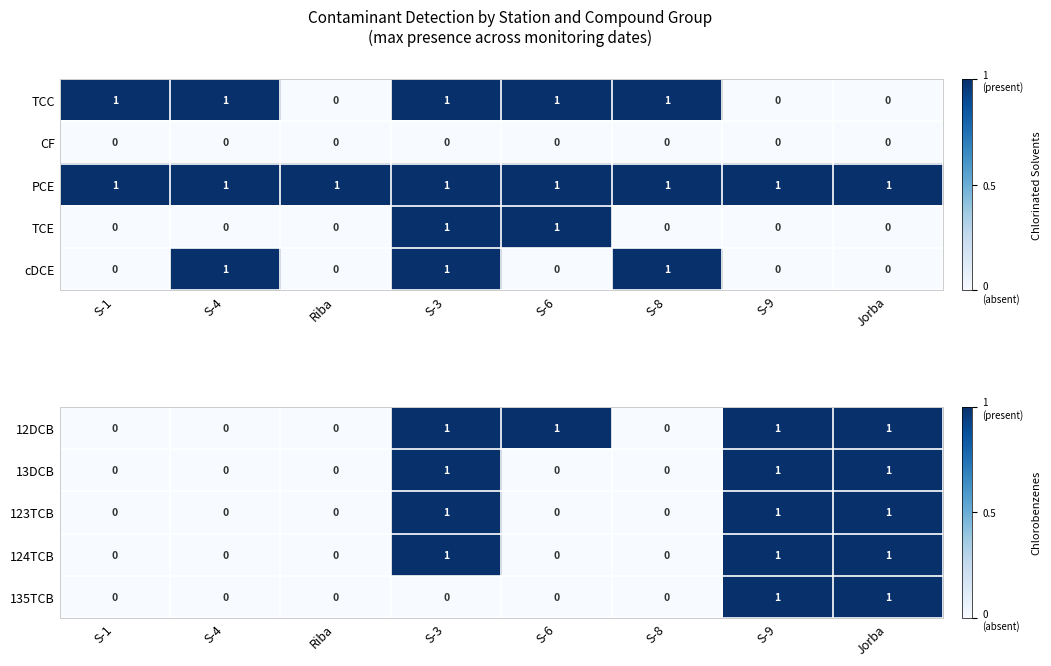

The 123TCB series shows 0 at Riba. True or false?

True